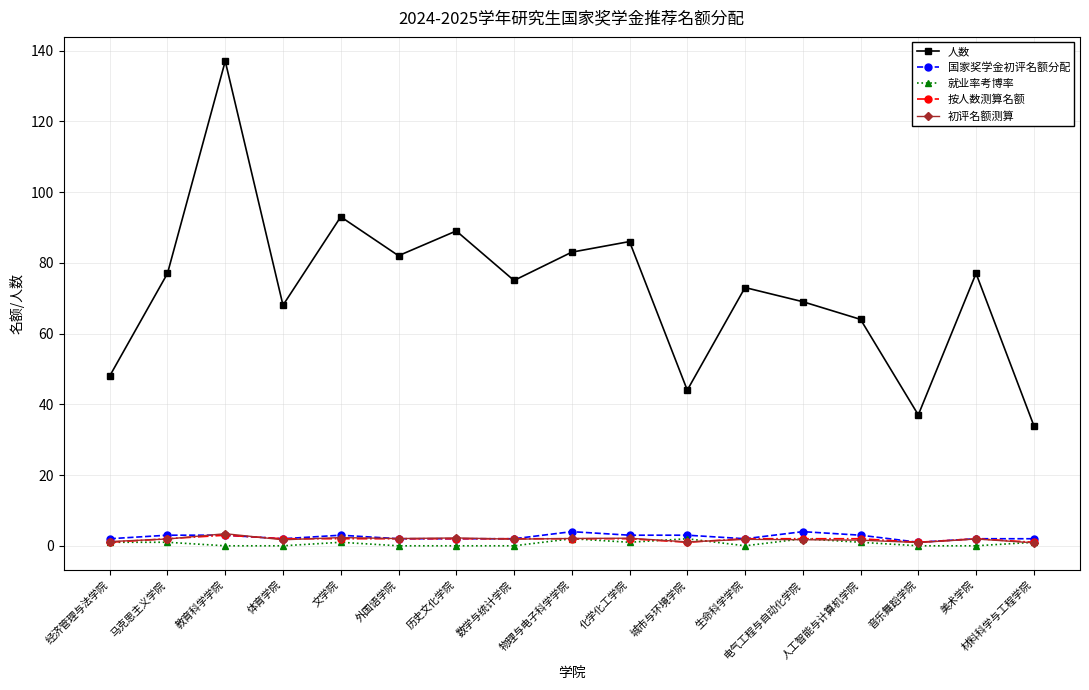

The value of 就业率考博率 at 体育学院 is 0.0. True or false?

True